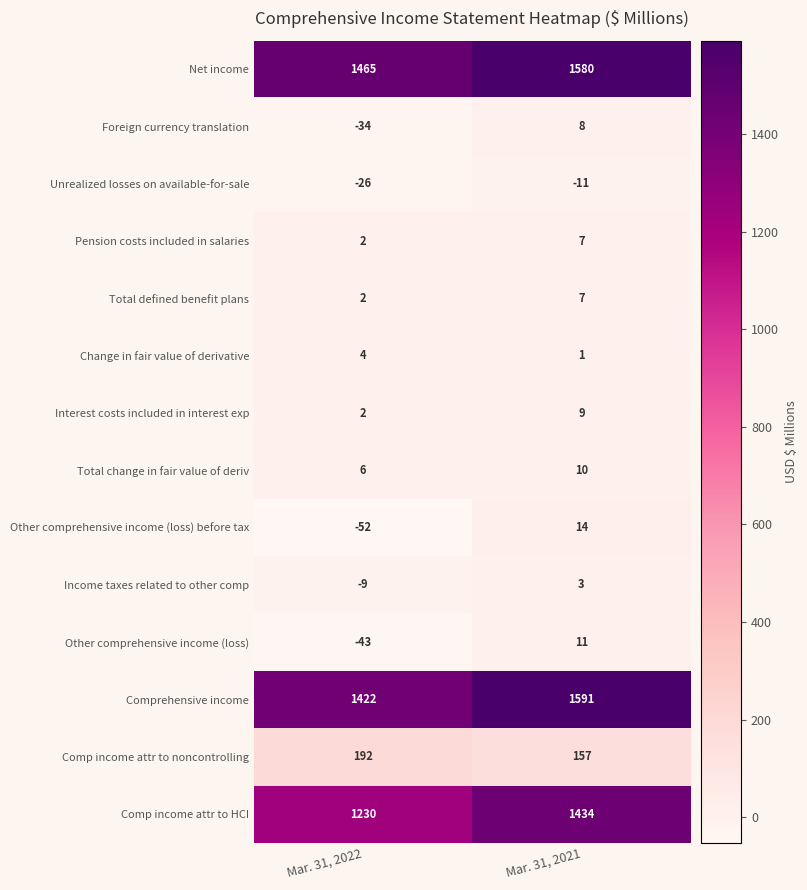

At how many categories does at least one series exceed 1208?

2